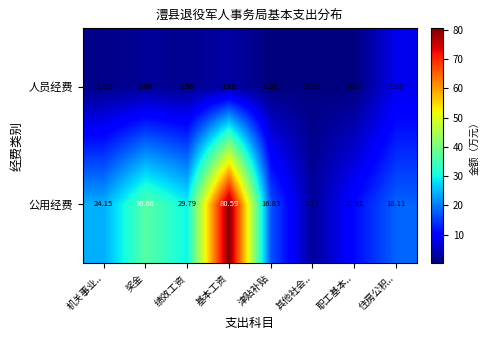

List the series in order of their peak value, lowest first.

人员经费, 公用经费